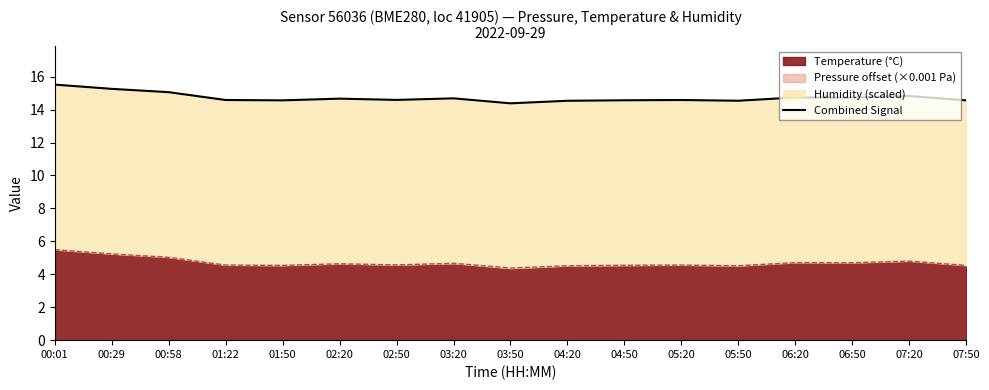

How many lines are shown in the chart?

1